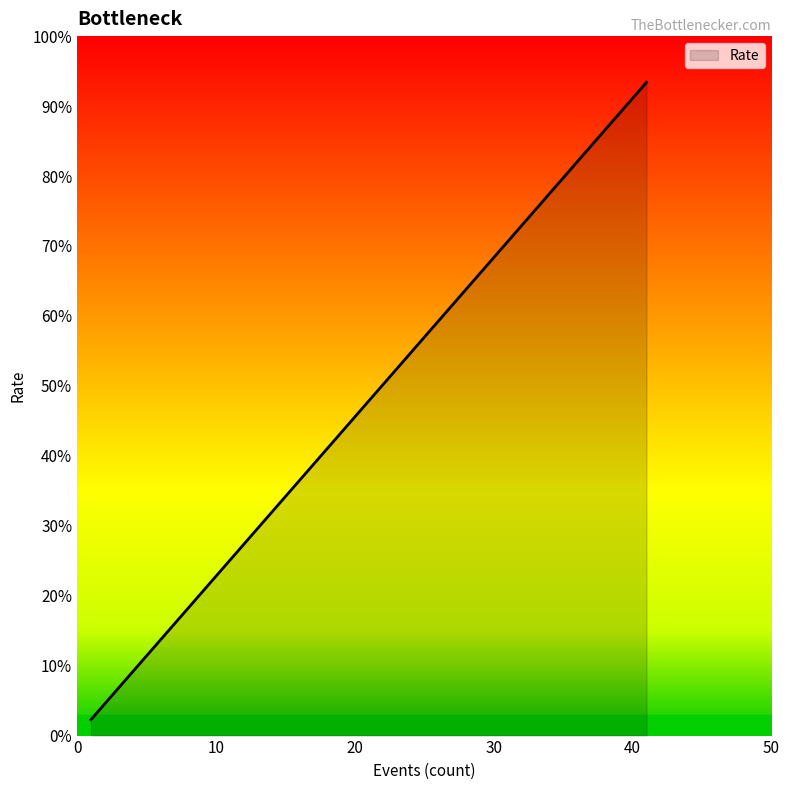

Does the chart have visible grid lines?

No